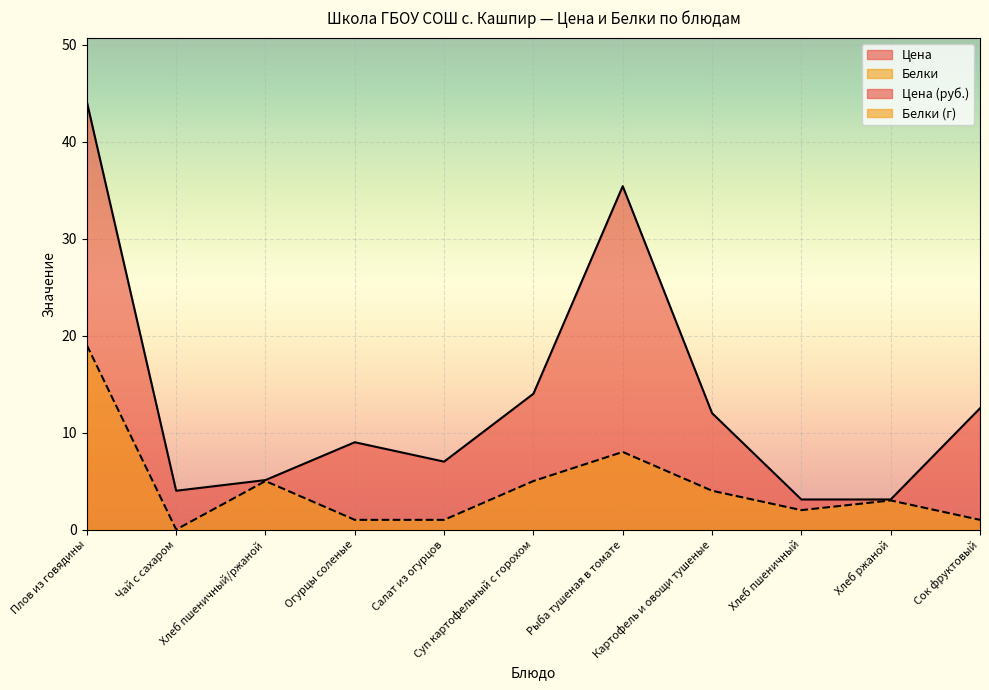

What is the sum of all Белки values?

49.0